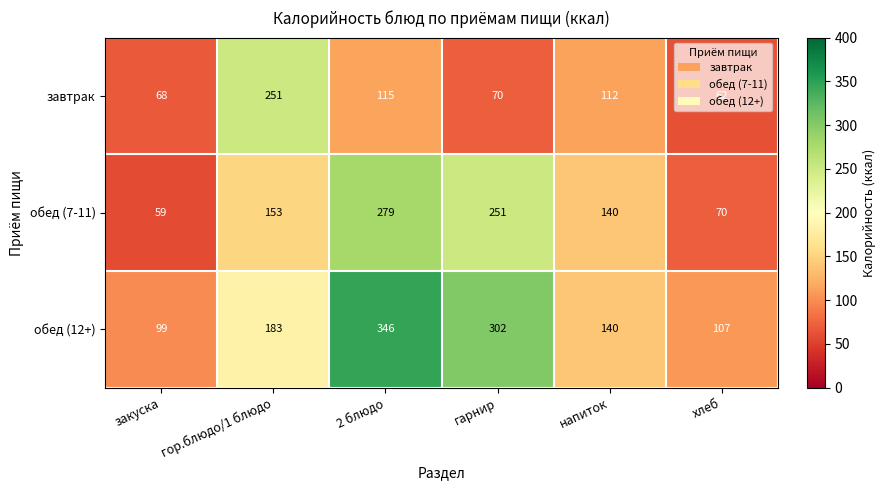

The value of завтрак at хлеб is 41. True or false?

False